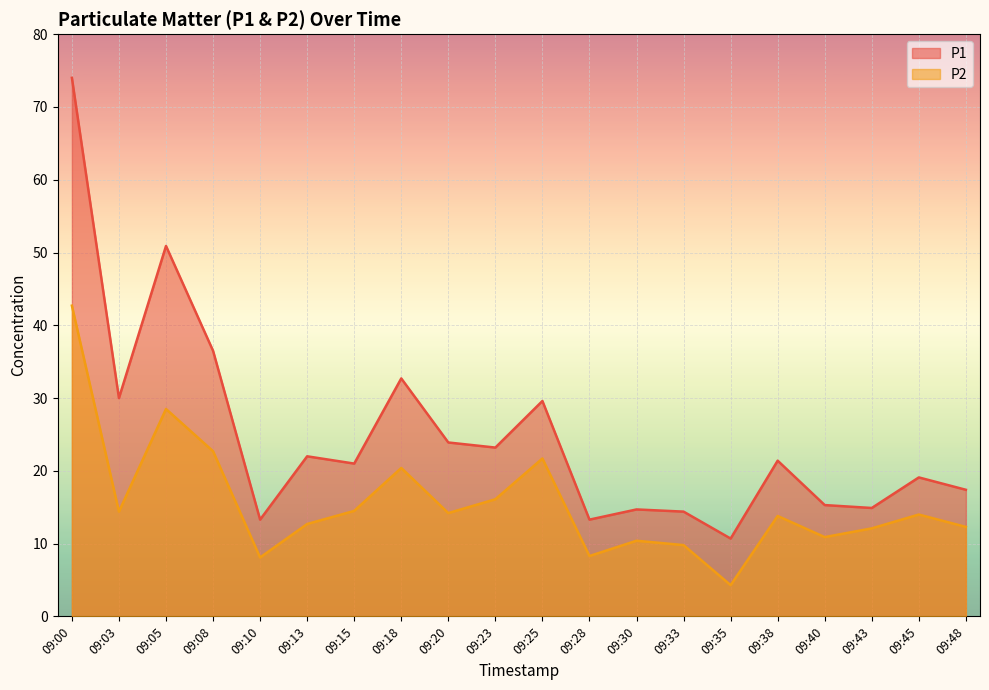

Reading left to right, extract all data points from this chart.

P1: 09:00=74.0	09:03=30.0	09:05=50.9	09:08=36.5	09:10=13.3	09:13=22.0	09:15=21.0	09:18=32.7	09:20=23.9	09:23=23.2	09:25=29.6	09:28=13.3	09:30=14.7	09:33=14.4	09:35=10.7	09:38=21.4	09:40=15.3	09:43=14.9	09:45=19.1	09:48=17.4
P2: 09:00=42.7	09:03=14.4	09:05=28.5	09:08=22.7	09:10=8.1	09:13=12.7	09:15=14.5	09:18=20.4	09:20=14.2	09:23=16.1	09:25=21.7	09:28=8.3	09:30=10.4	09:33=9.8	09:35=4.3	09:38=13.8	09:40=10.9	09:43=12.1	09:45=14.0	09:48=12.3